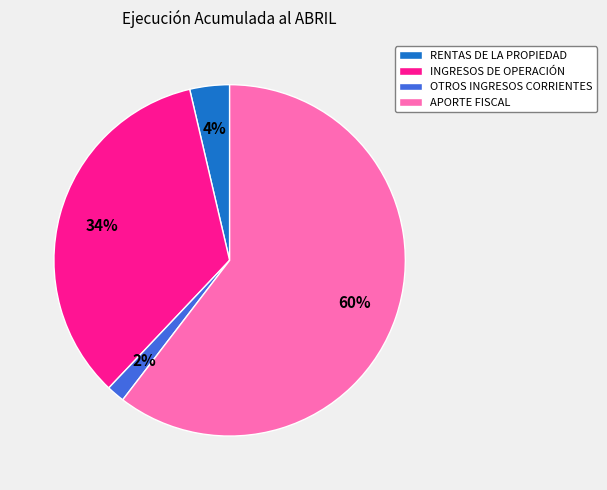

Do INGRESOS DE OPERACIÓN and RENTAS DE LA PROPIEDAD together represent more than half of the pie?

No